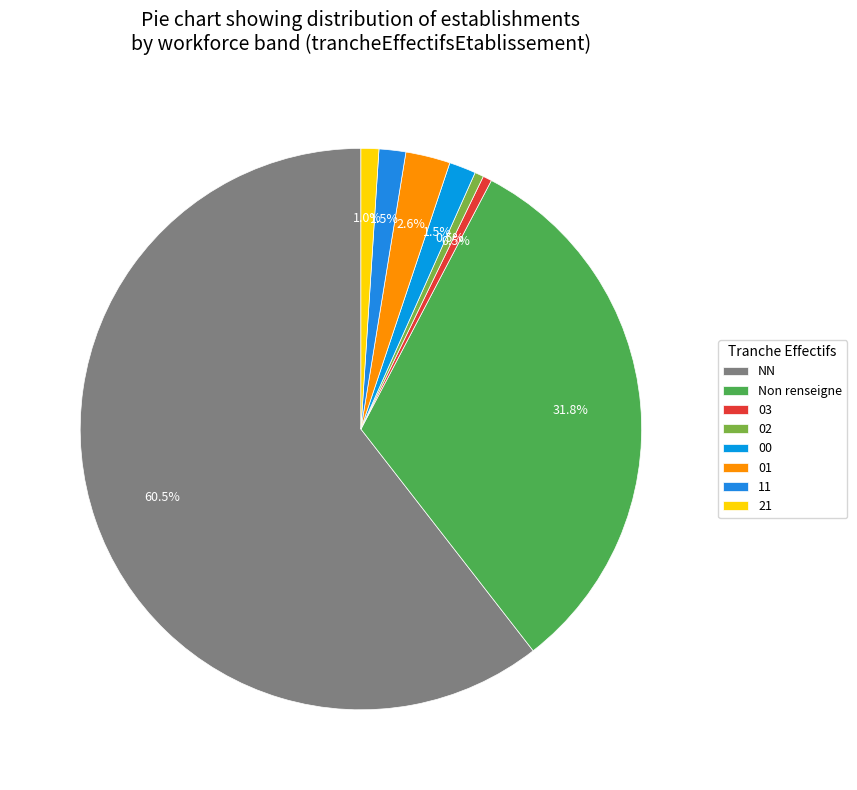

How many segments does this pie chart have?

8